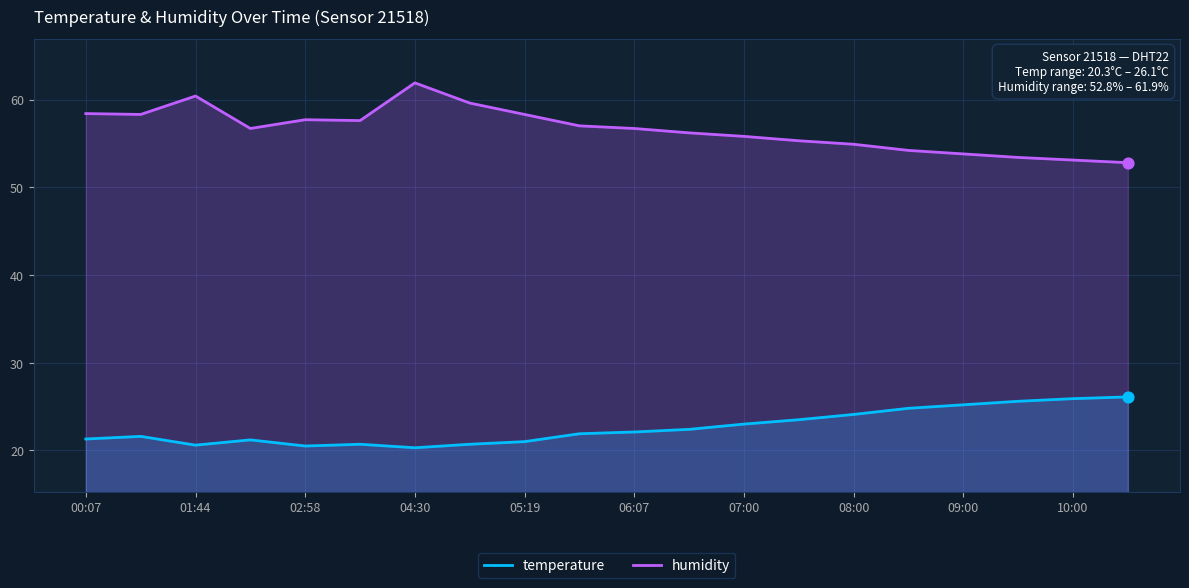

Which series has the largest Y range (max minus min)?

humidity